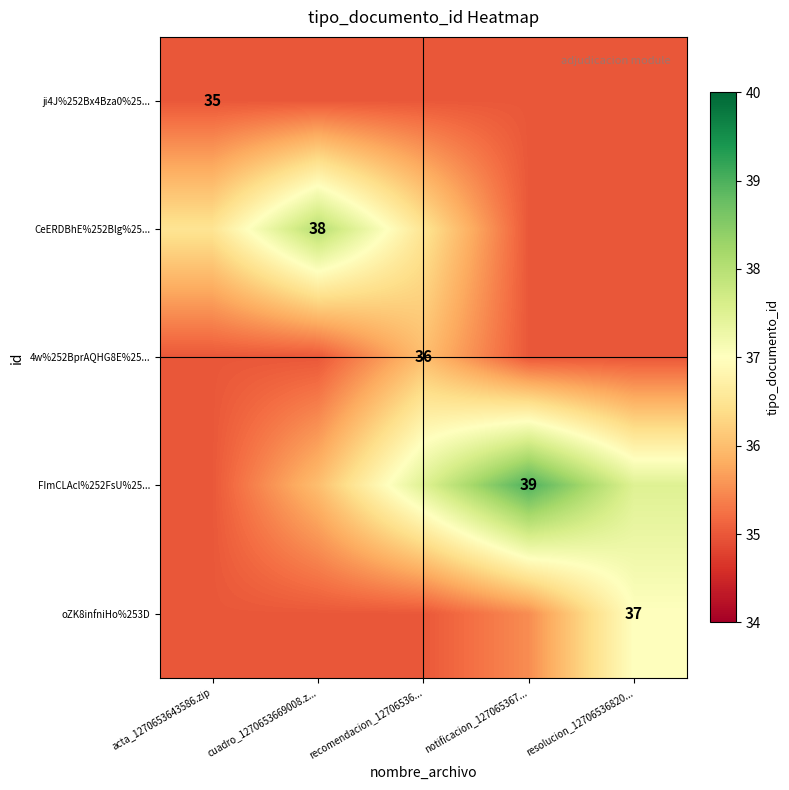

The value of 4w%252BprAQHG8E%25... at recomendacion_12706536... is 20.7. True or false?

False